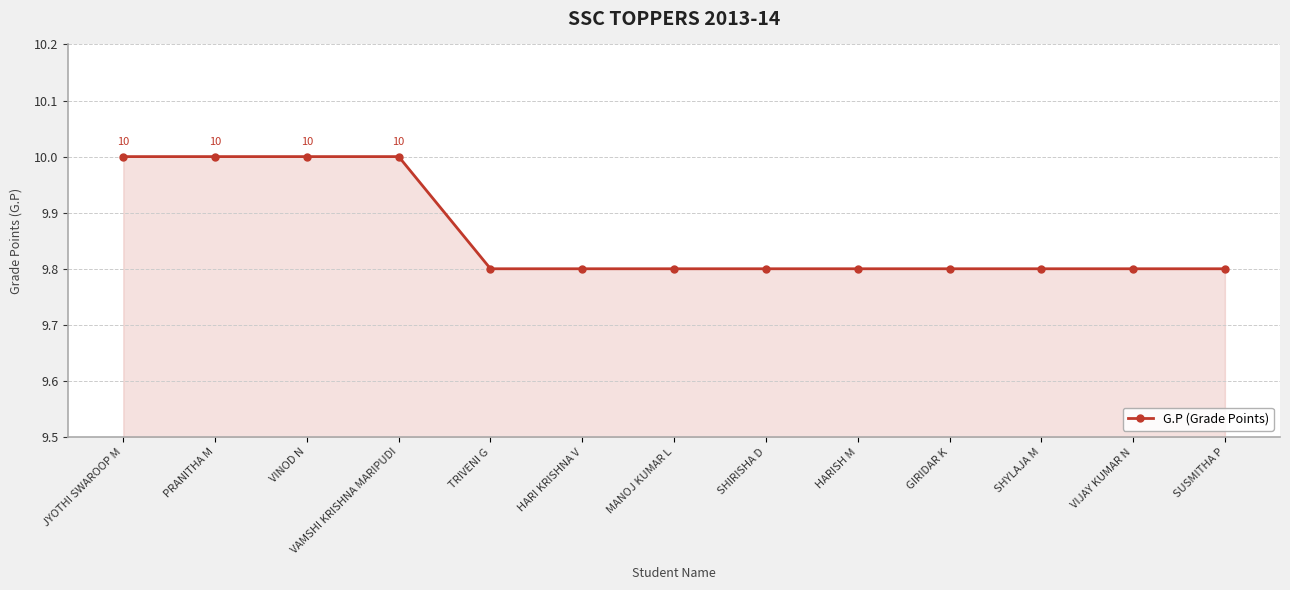

How many lines are shown in the chart?

1